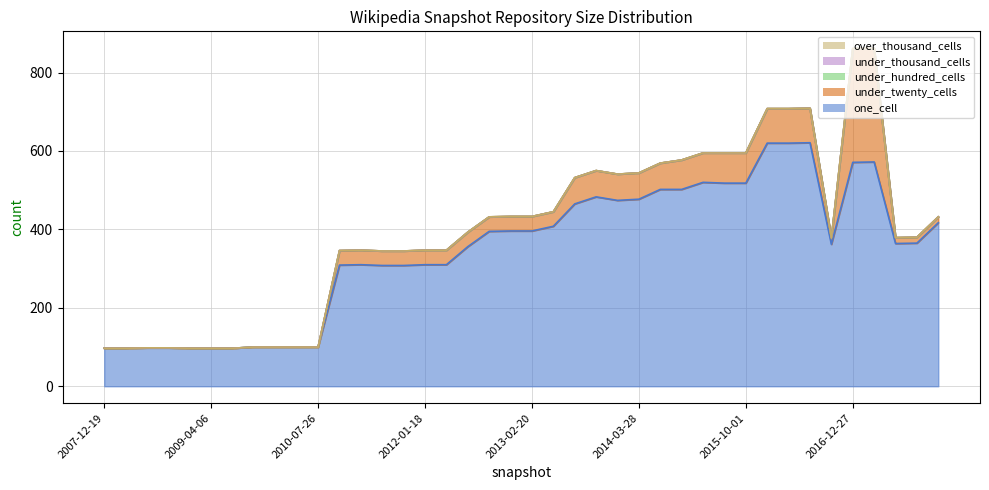

How many values in the under_twenty_cells series exceed 37?

14